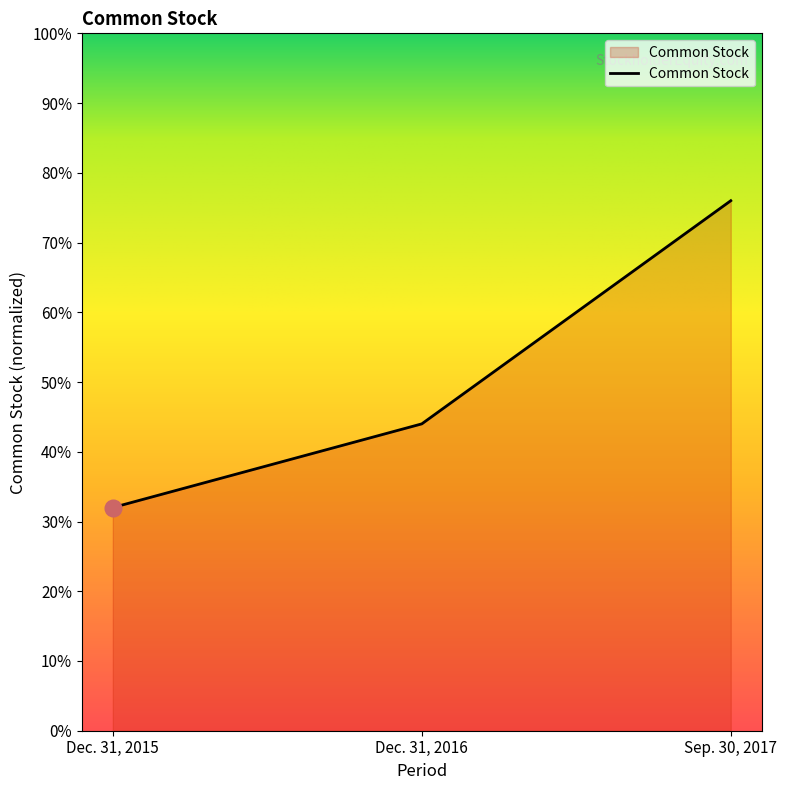

Is this an area chart (filled region under the line)?

Yes